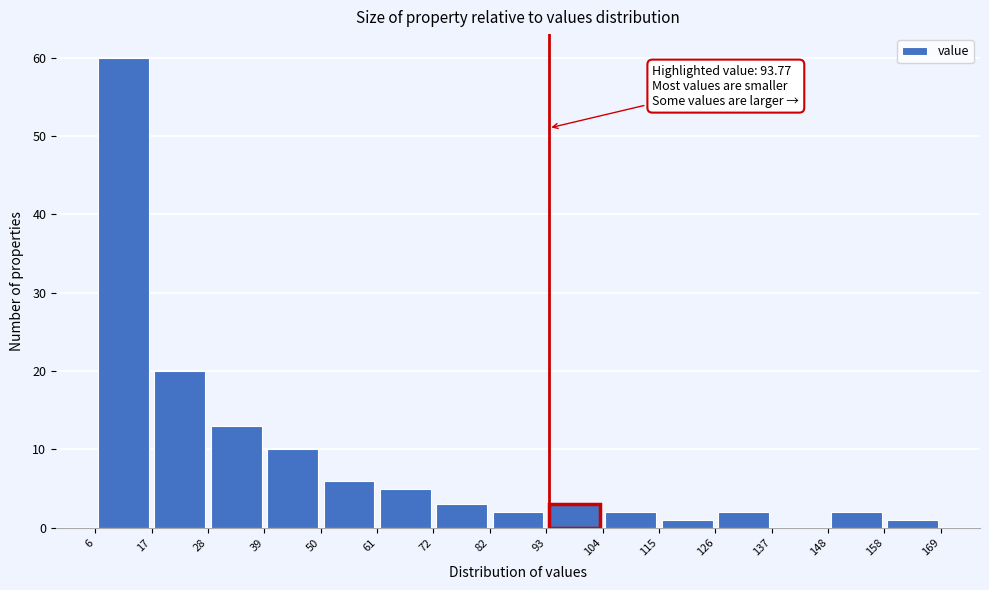

Over which range of the x-axis is the bar tallest?

6 to 17